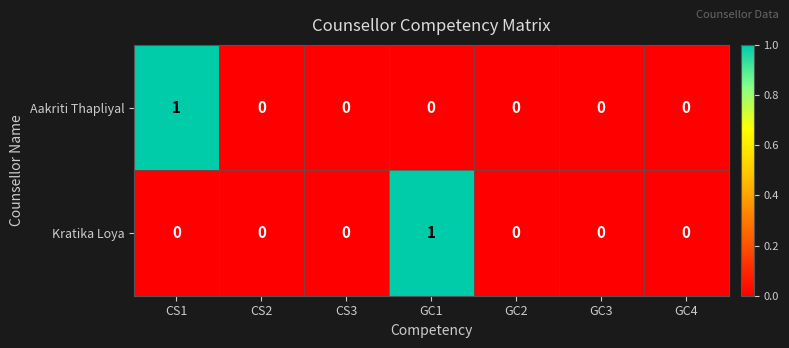

Reading left to right, transcribe all the data shown in this chart.

Aakriti Thapliyal: CS1=1	CS2=0	CS3=0	GC1=0	GC2=0	GC3=0	GC4=0
Kratika Loya: CS1=0	CS2=0	CS3=0	GC1=1	GC2=0	GC3=0	GC4=0